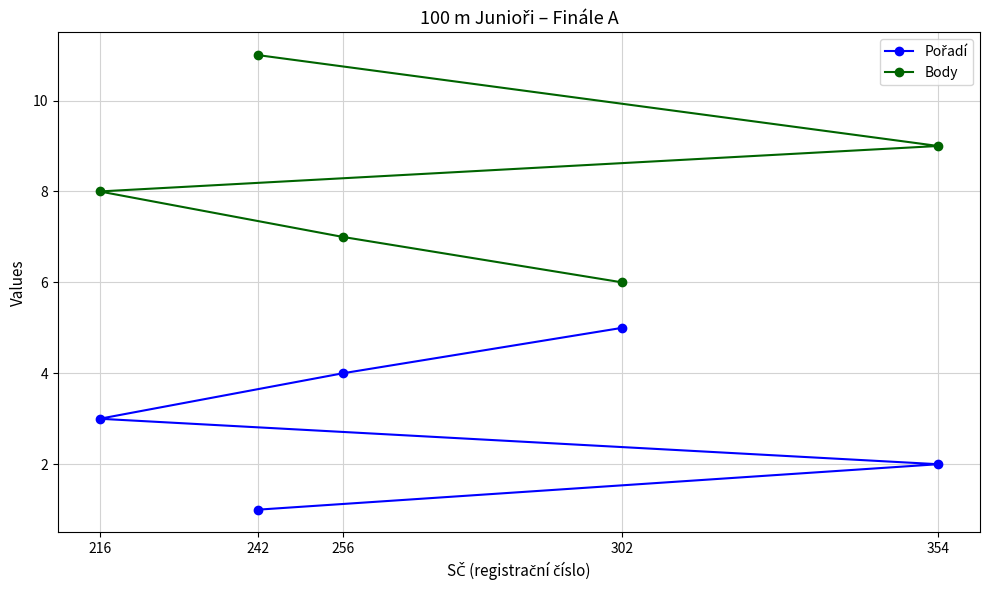

What is the approximate value of Body at 302?

6